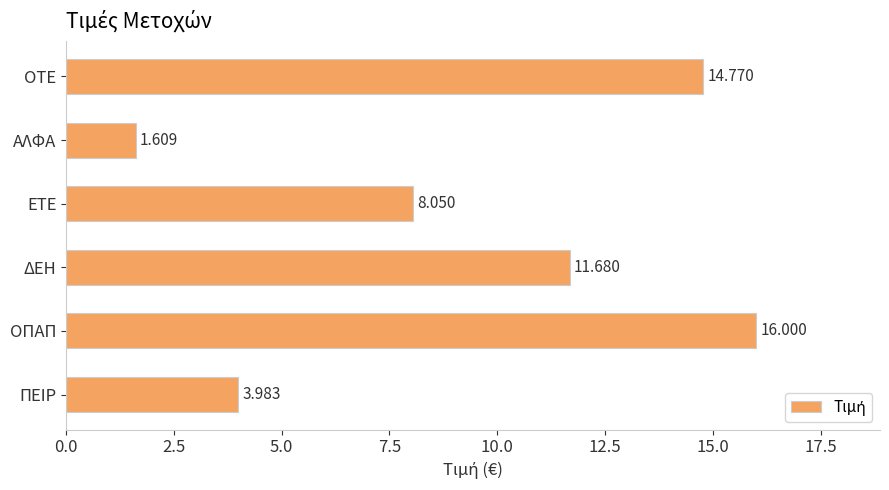

What is the label of the 5th bar from the top?

ΟΠΑΠ